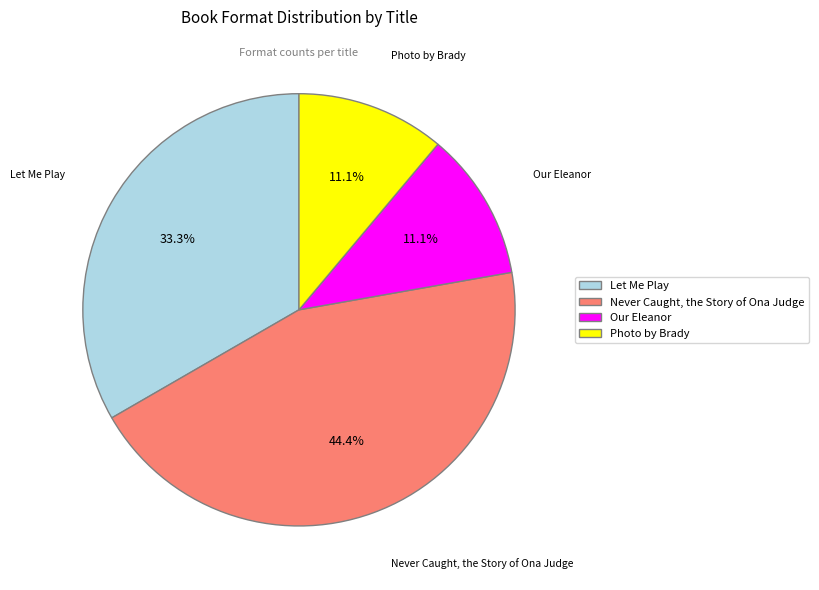

Is Our Eleanor the majority of the pie?

No